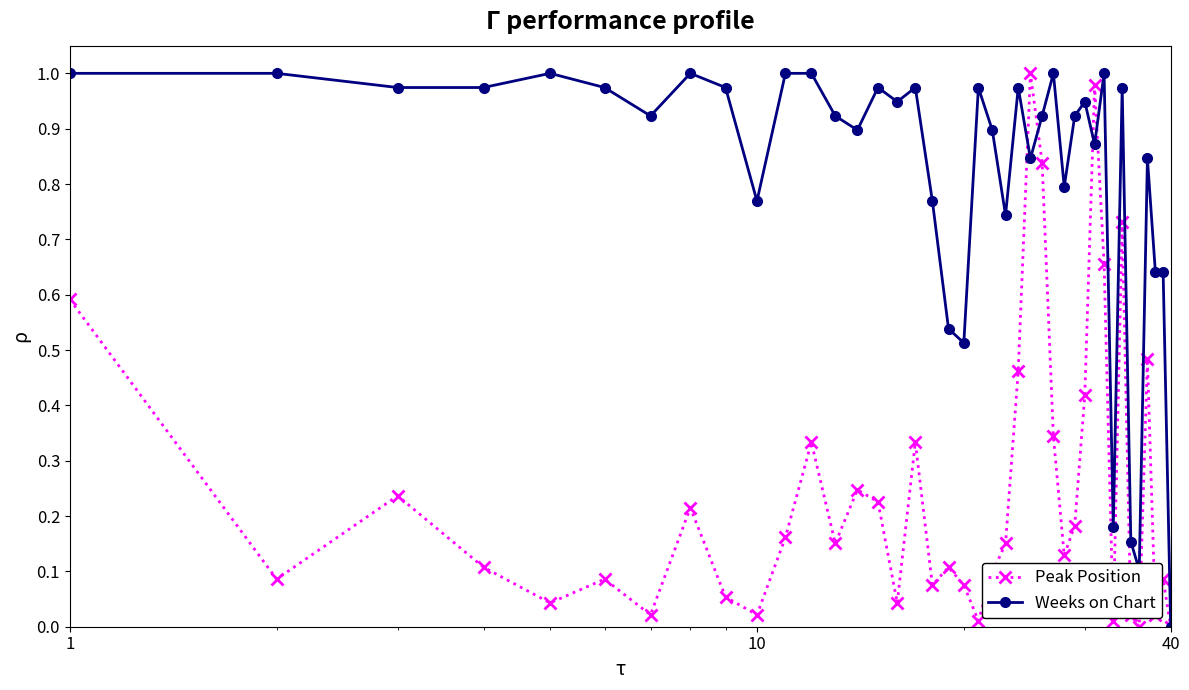

Which series has the largest total across all categories?

Weeks on Chart